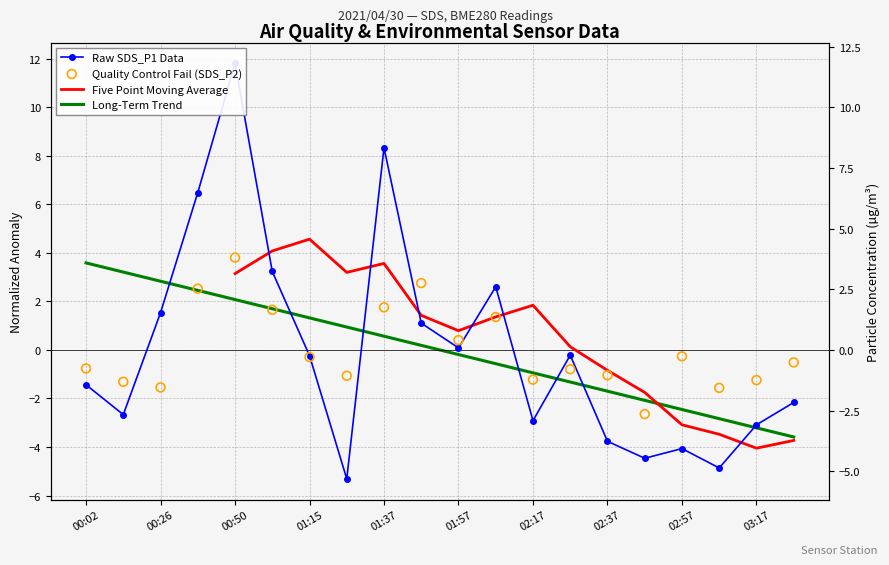

Which series reaches the maximum Y coordinate?

Raw SDS_P1 Data